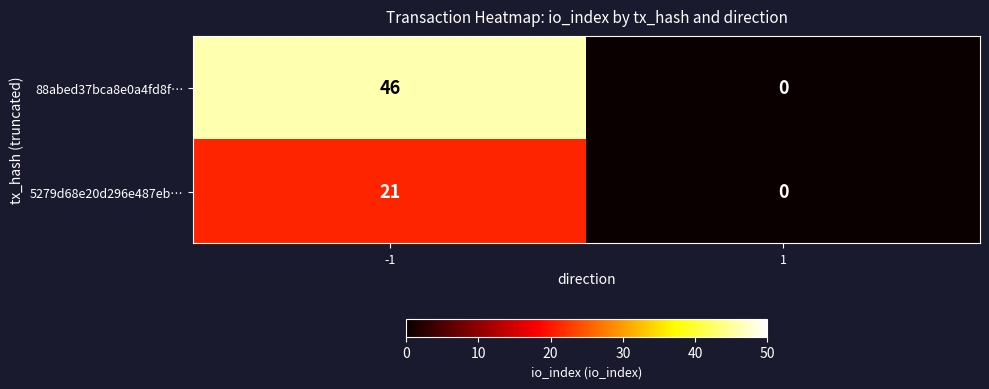

Reading left to right, transcribe all the data shown in this chart.

88abed37bca8e0a4fd8f…: 46	0
5279d68e20d296e487eb…: 21	0